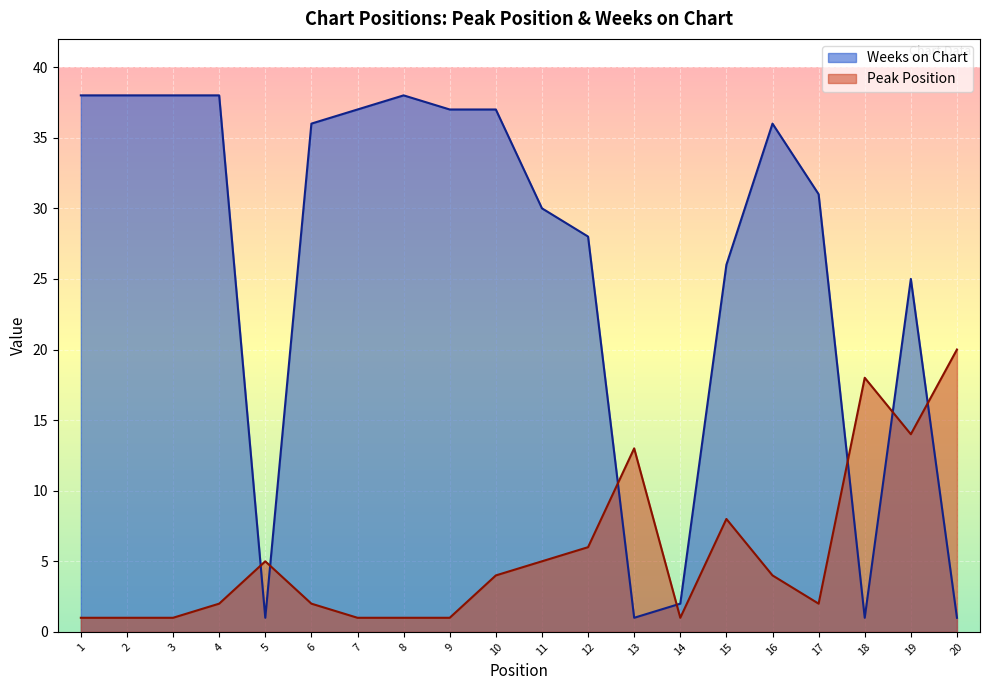

How many intersections are there between Peak Position and Weeks on Chart?

7